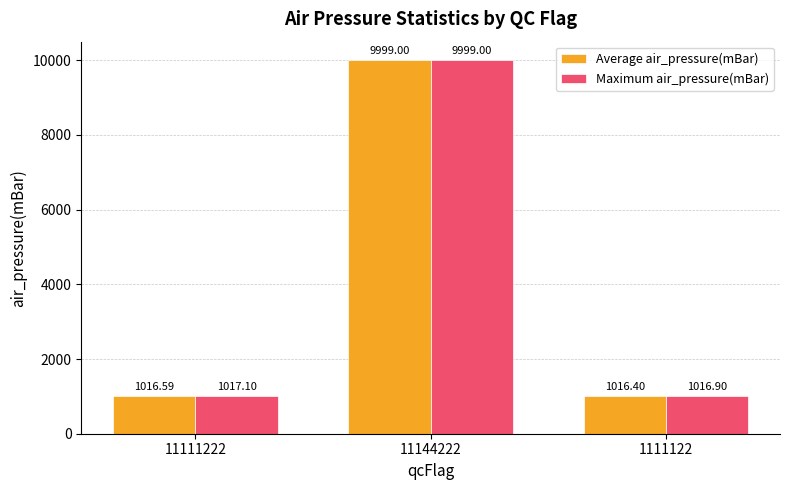

Are the bars horizontal?

No